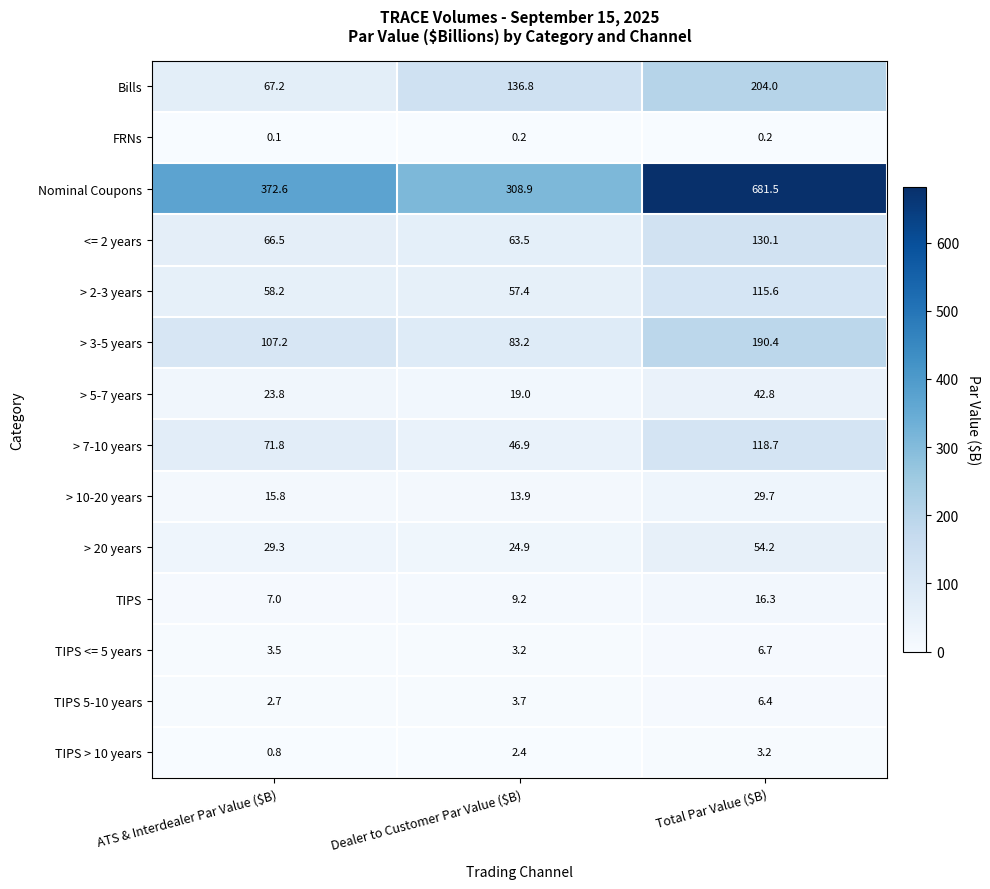

Count the number of data series in this chart.

14